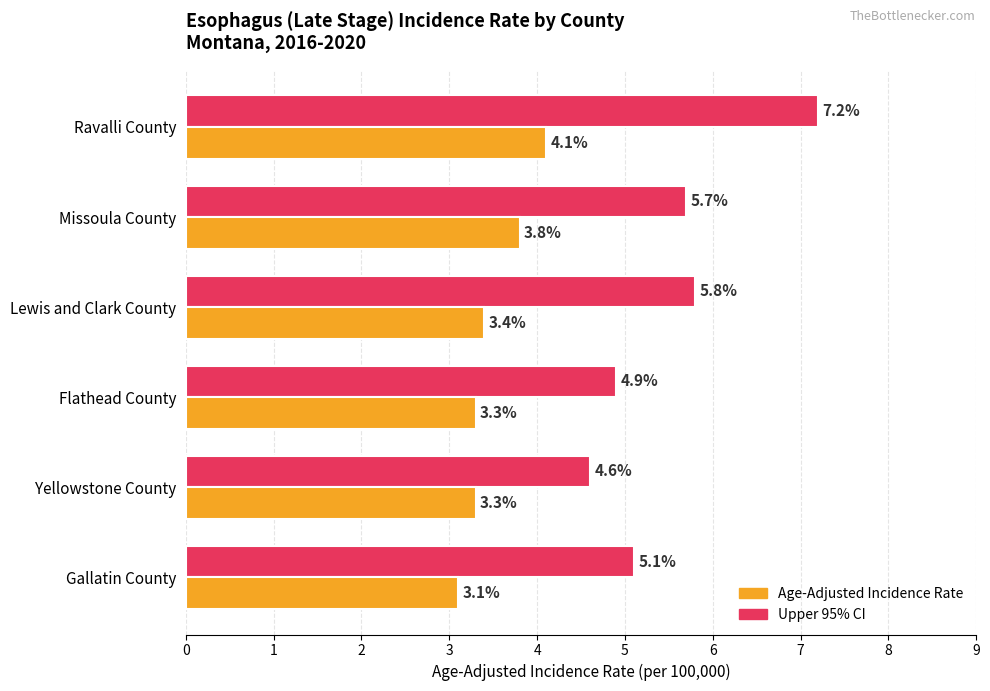

How many categories are shown in the chart?

6